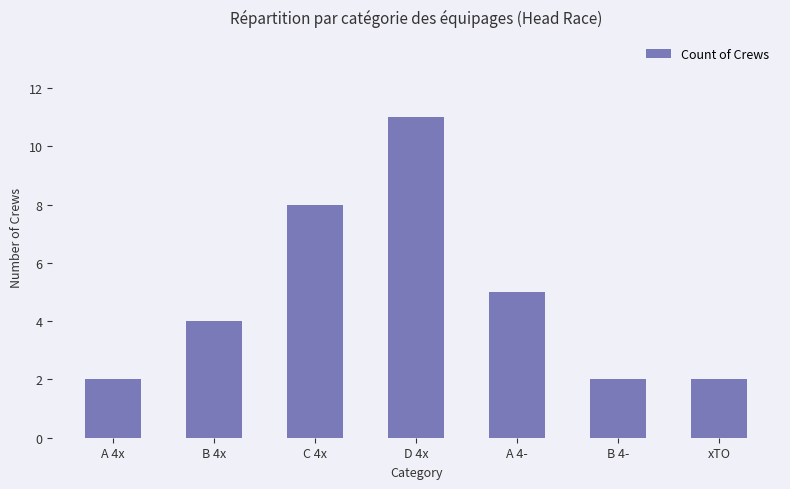

Reading left to right, extract all data points from this chart.

2	4	8	11	5	2	2